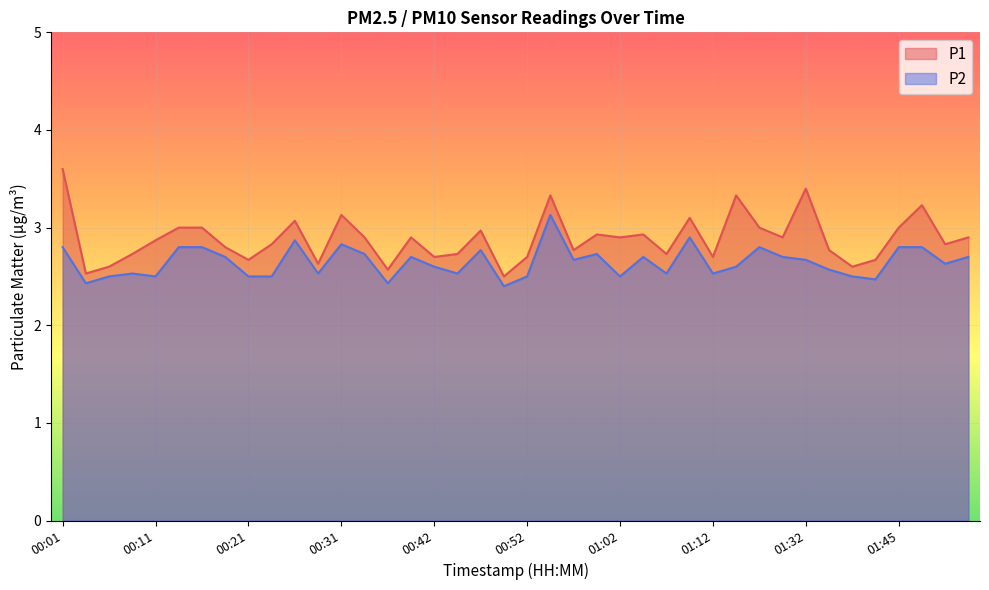

Where is the first local maximum for P2?

00:09